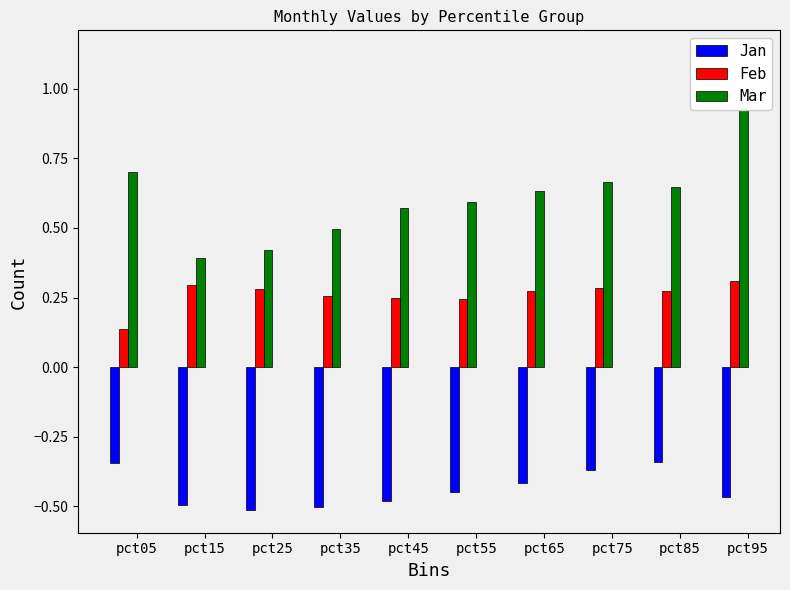

At which label does Mar reach its minimum?

pct15